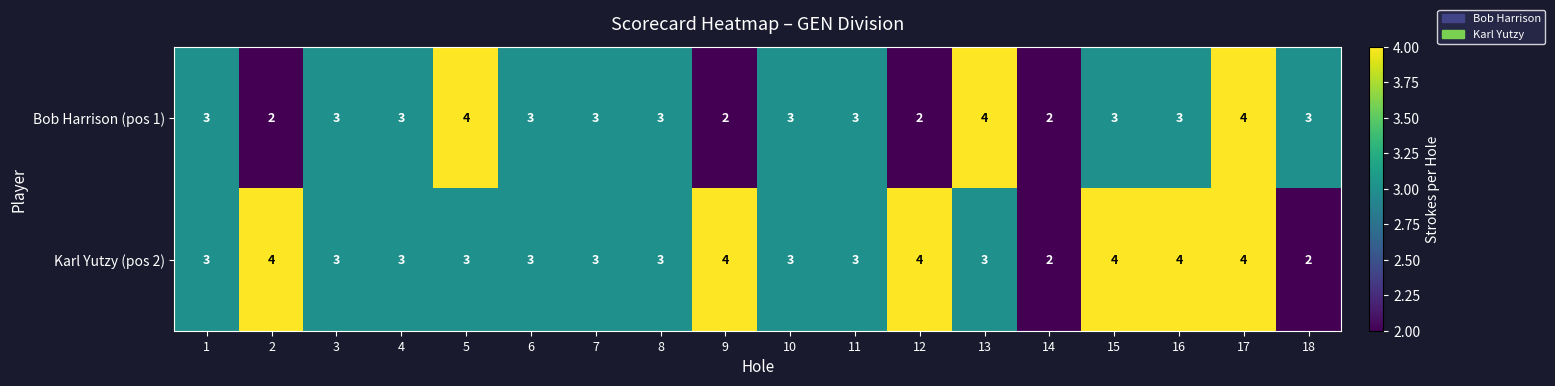

How many Bob Harrison (pos 1) values are between 3 and 4?

14